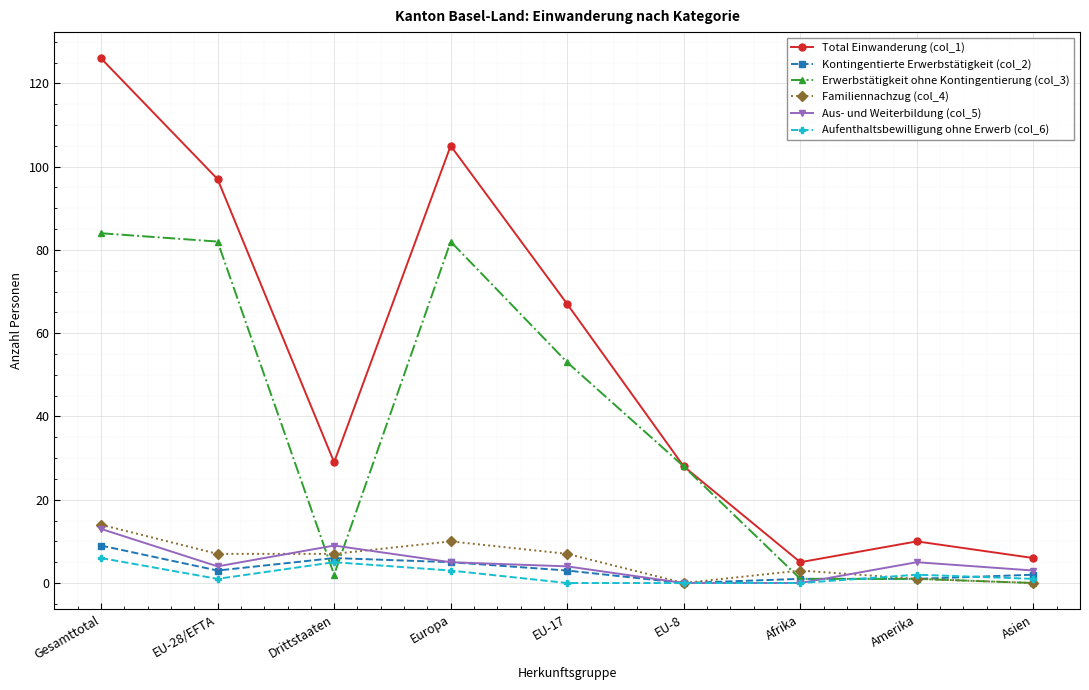

True or false: Aus- und Weiterbildung (col_5) and Total Einwanderung (col_1) intersect in this chart.

False